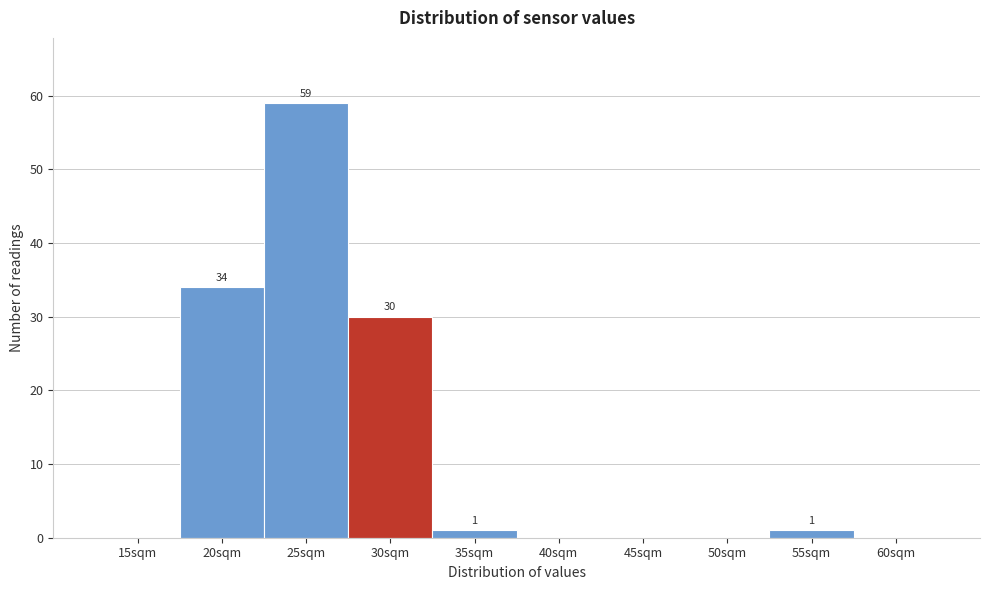

Reading right to left, transcribe all the data shown in this chart.

60sqm=0	55sqm=1	50sqm=0	45sqm=0	40sqm=0	35sqm=1	30sqm=30	25sqm=59	20sqm=34	15sqm=0